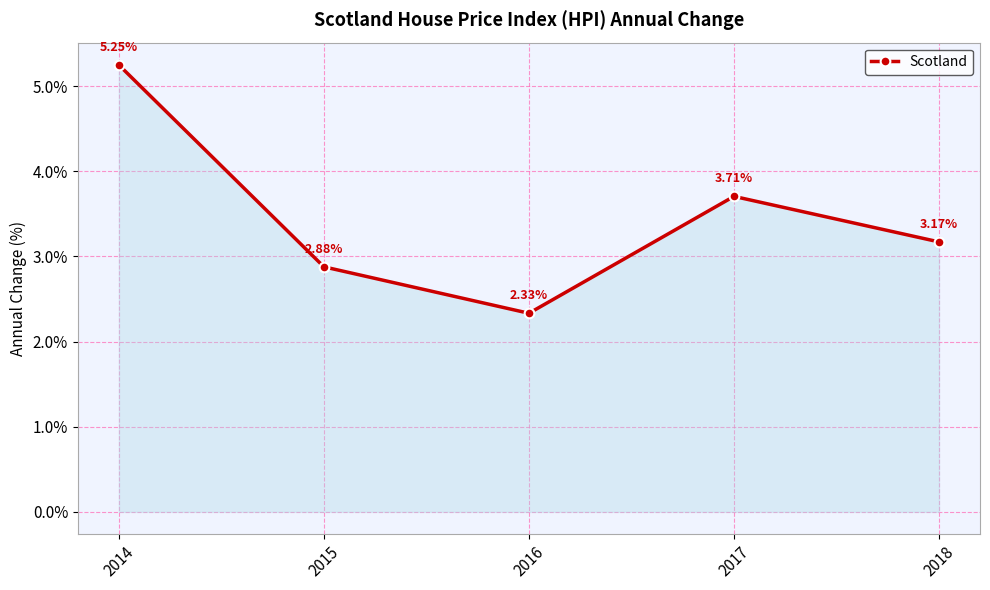

How many data points are less than 3?

2